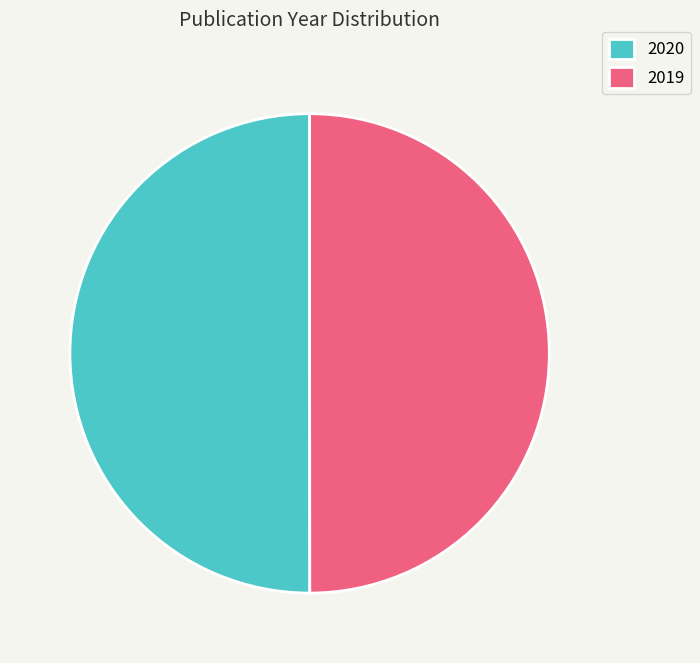

True or false: 2019 accounts for 50% of the total.

True